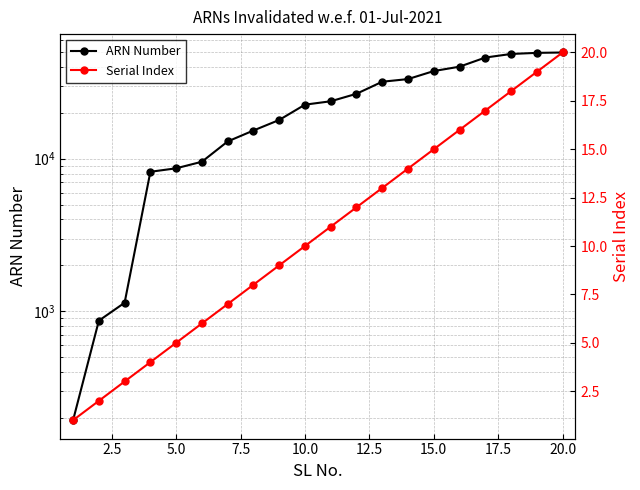

What is the total value across all series at 2.5?

872